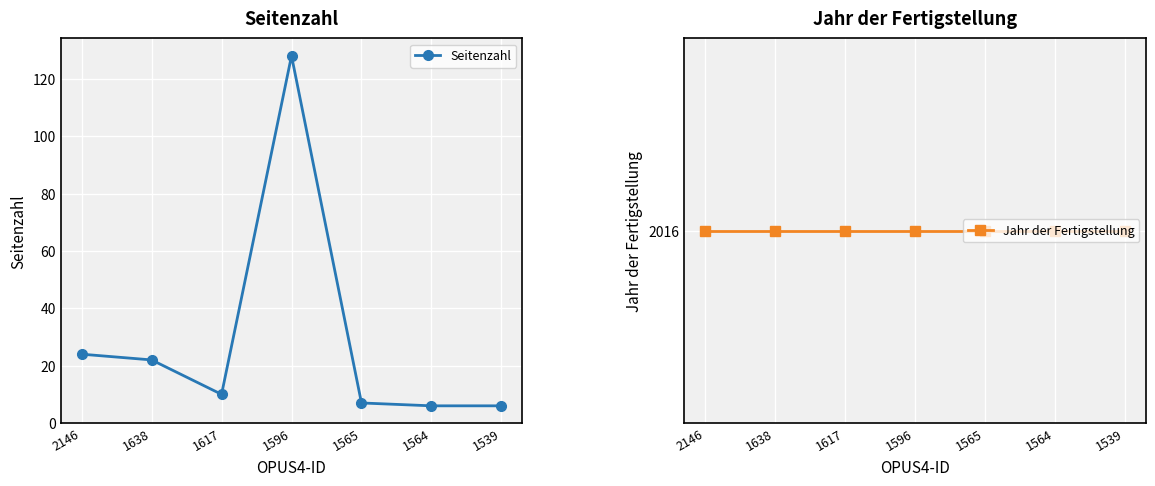

At which label does Seitenzahl reach its minimum?

1564